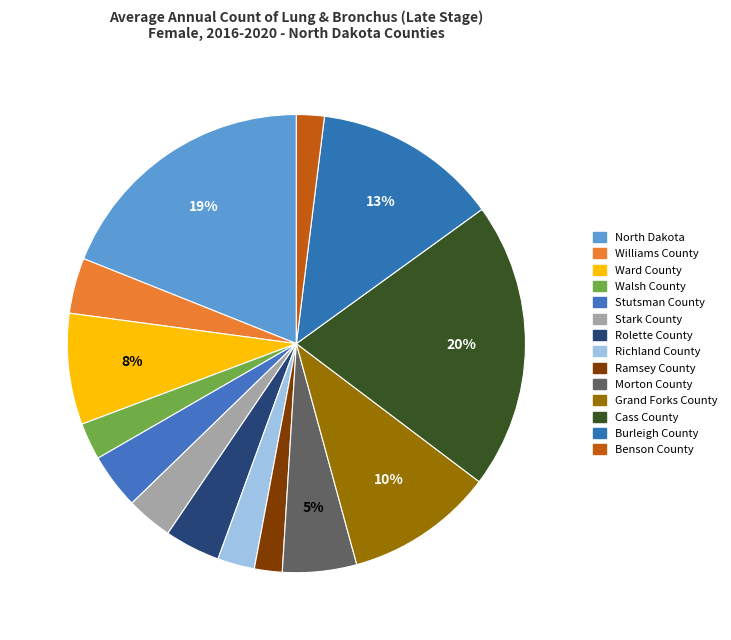

Rank the categories by value from highest to lowest.

Cass County, North Dakota, Burleigh County, Grand Forks County, Ward County, Morton County, Williams County, Stutsman County, Rolette County, Stark County, Walsh County, Richland County, Ramsey County, Benson County